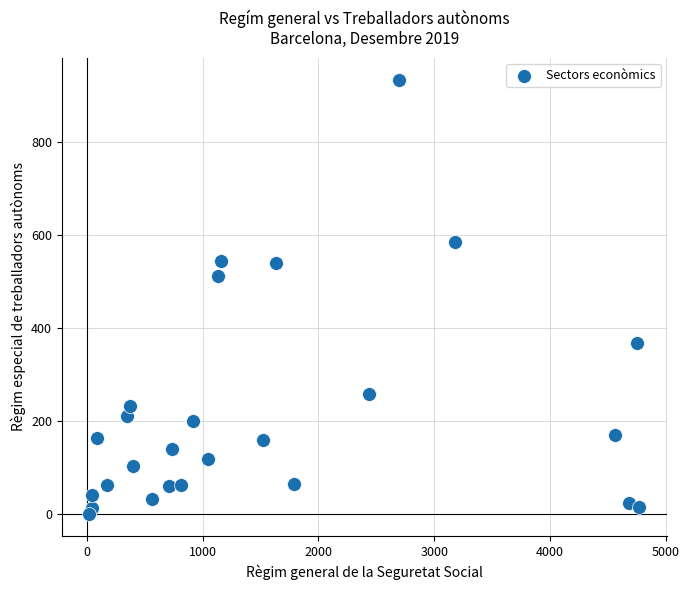

What Y value in the scatter plot is closest to 466?

511